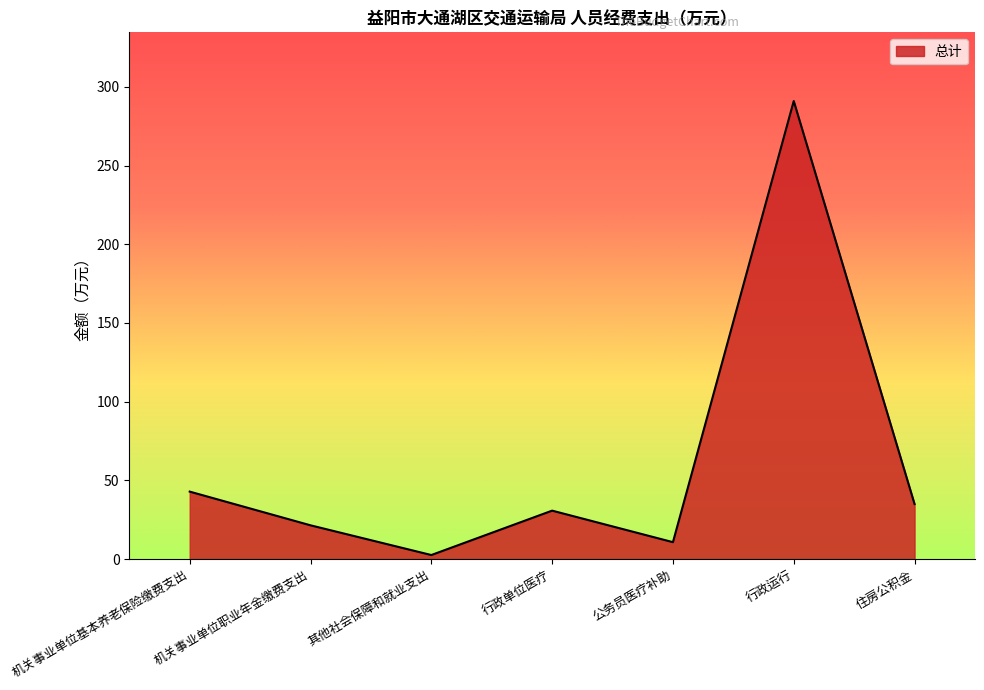

Read the value at 住房公积金.

34.9